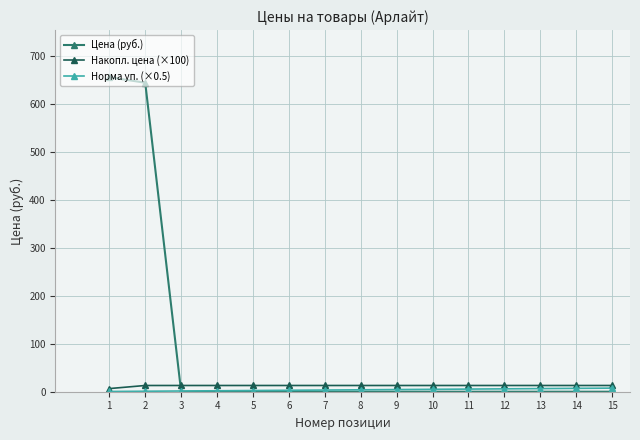

Which series has the largest range (max minus min)?

Цена (руб.)